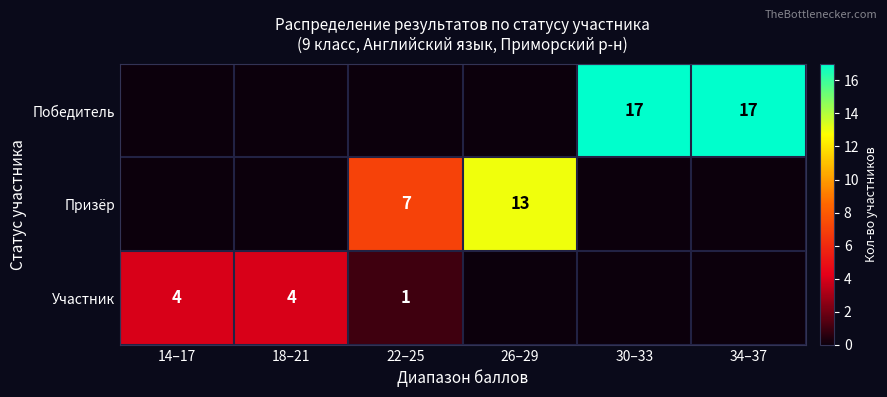

The value of Участник at 14–17 is 4. True or false?

True